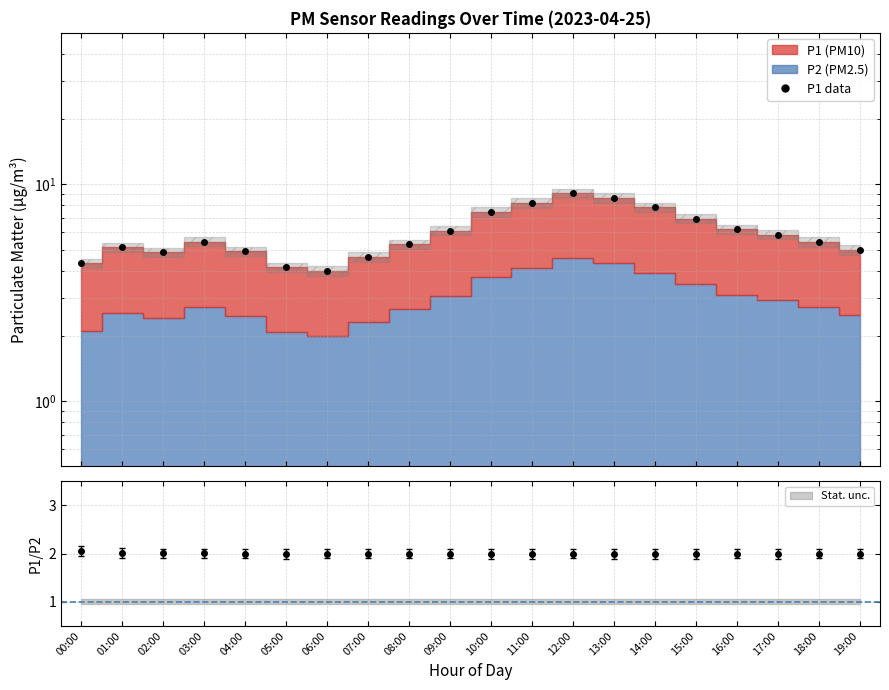

How many values are below 5?

7